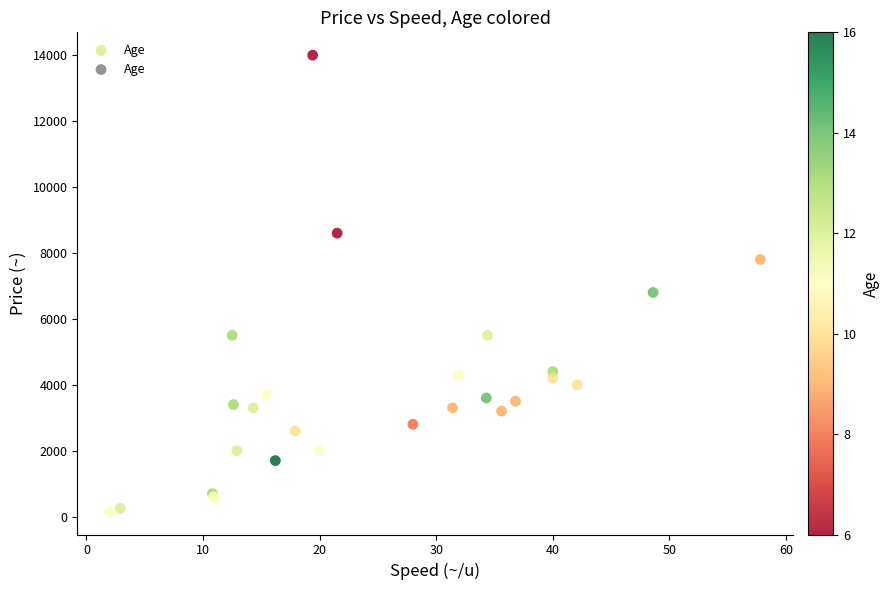

What Y value in the scatter plot is closest to 7075?

6800